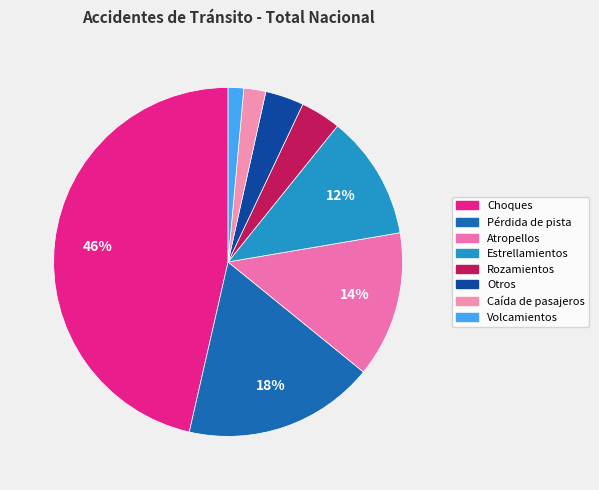

What percentage is the Caída de pasajeros slice, to the nearest percent?

2%